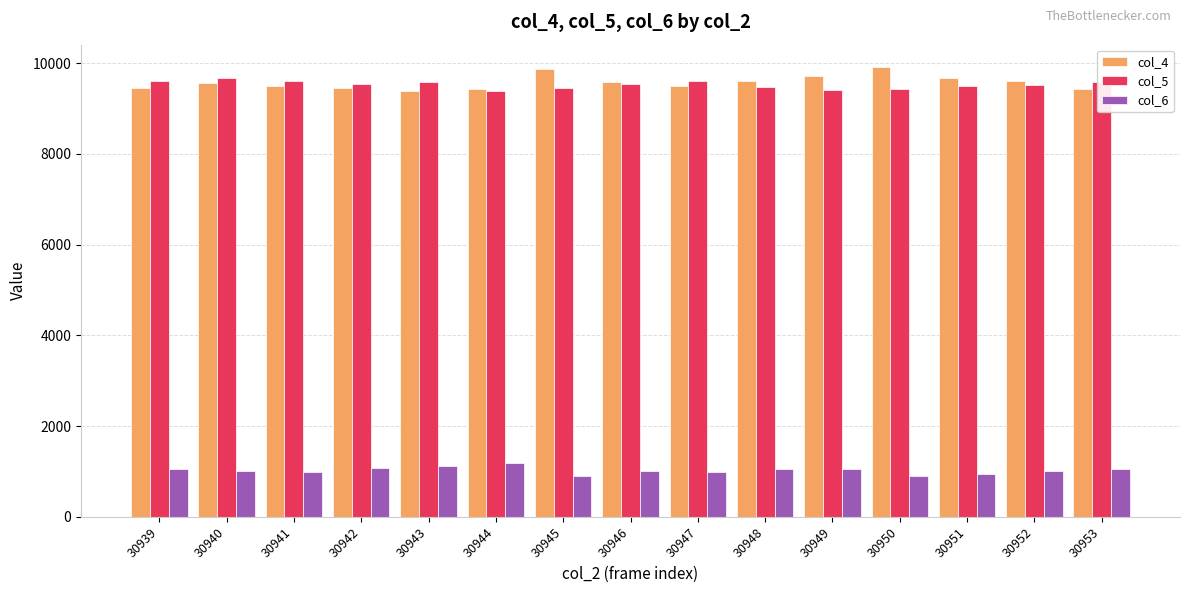

What is the sum of all col_6 values?

15413